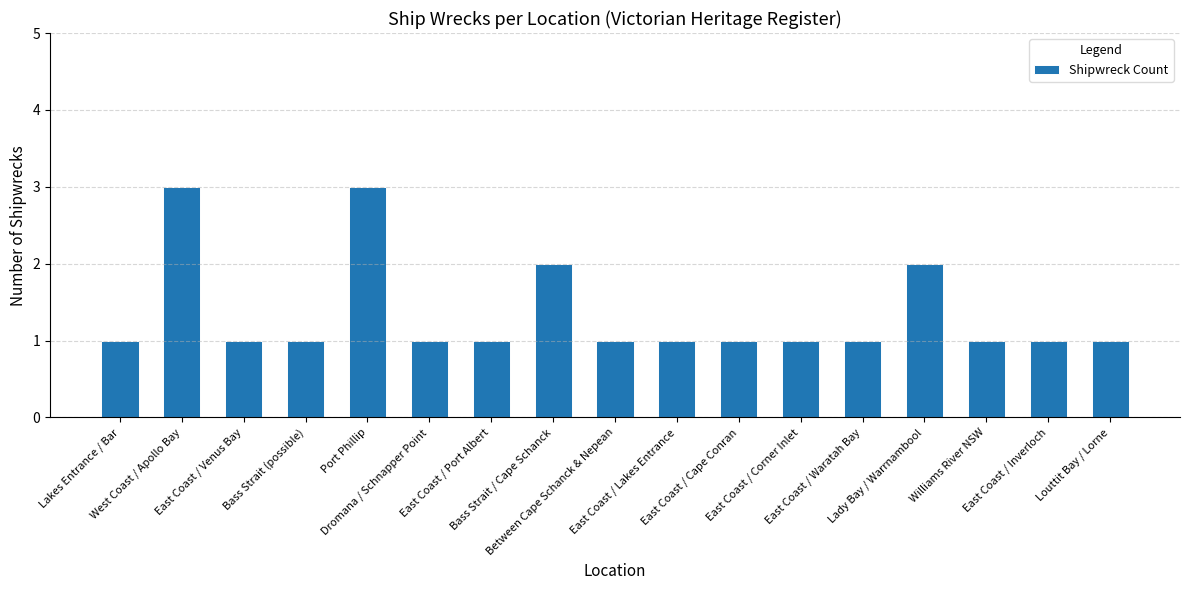

What is the maximum value shown in the chart?

3